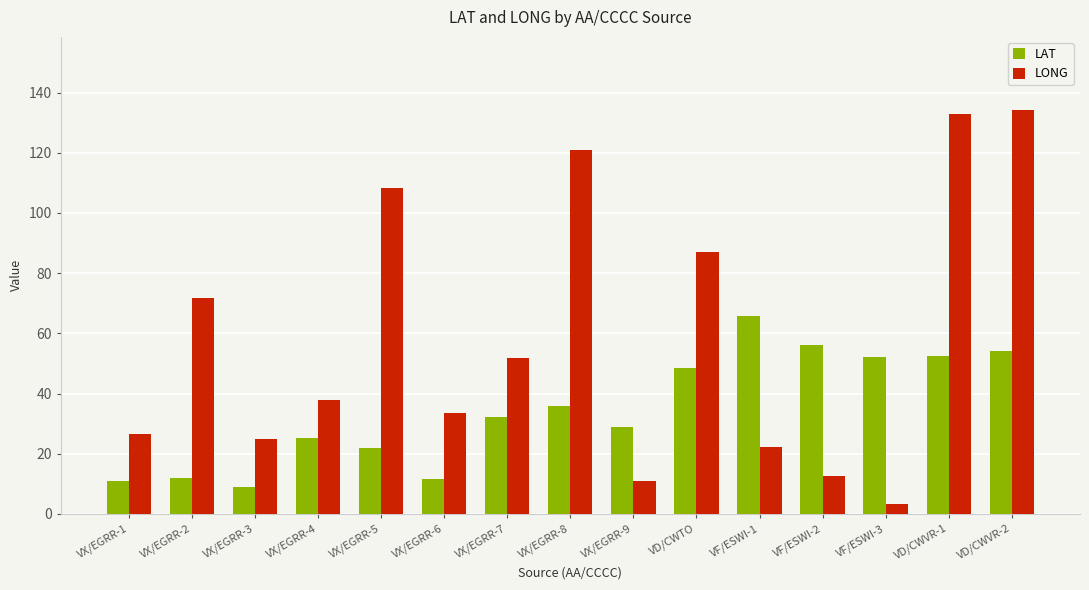

Is it true that LONG equals 108.3 at VX/EGRR-5?

True